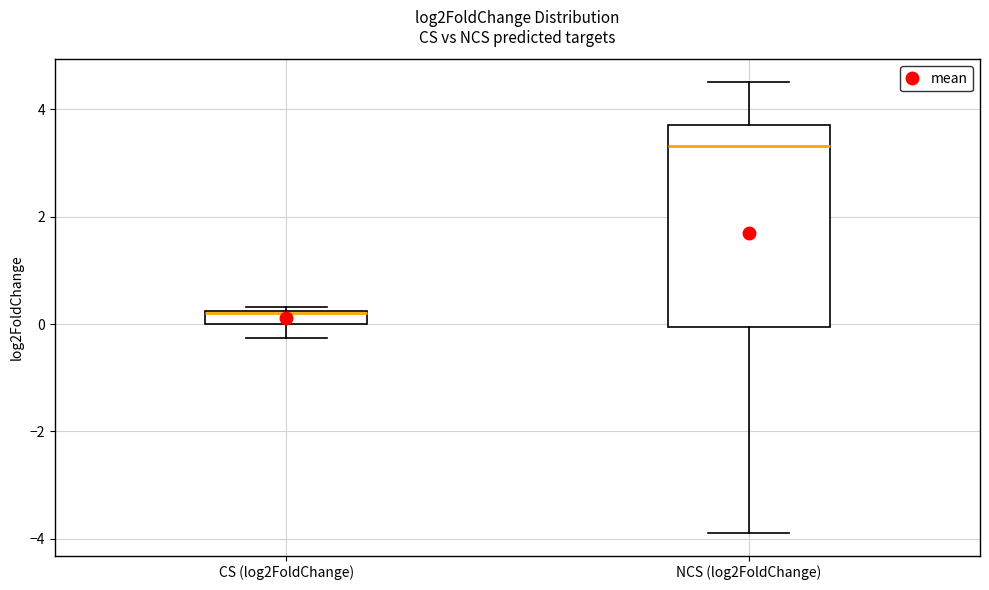

Where is the lower edge of the box for NCS (log2FoldChange) on the y-axis? The values are not printed on the chart, so give them approximately, as read against the axis.

0.0